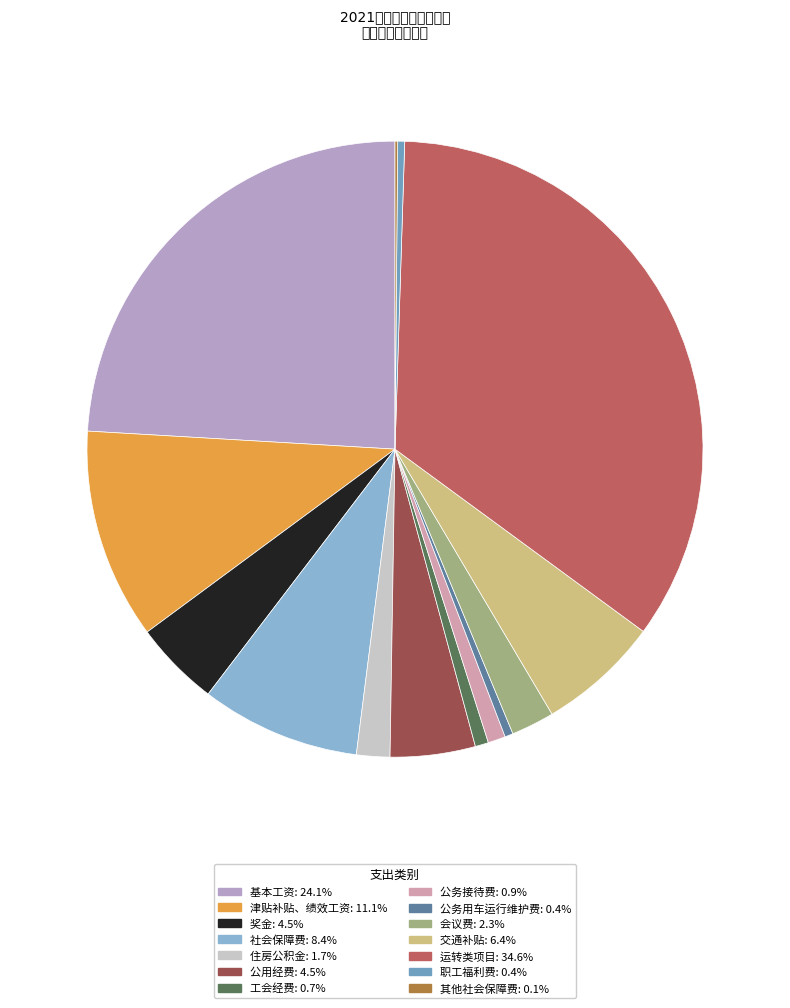

How much of the chart is everything except 社会保障费?

91.6%